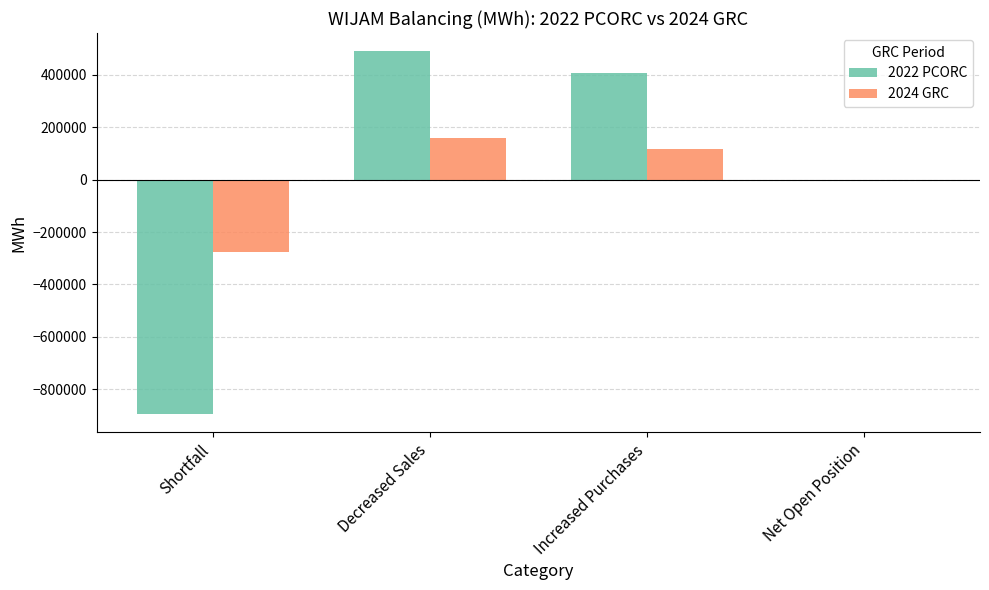

The 2022 PCORC series shows 489848.4 at Decreased Sales. True or false?

True